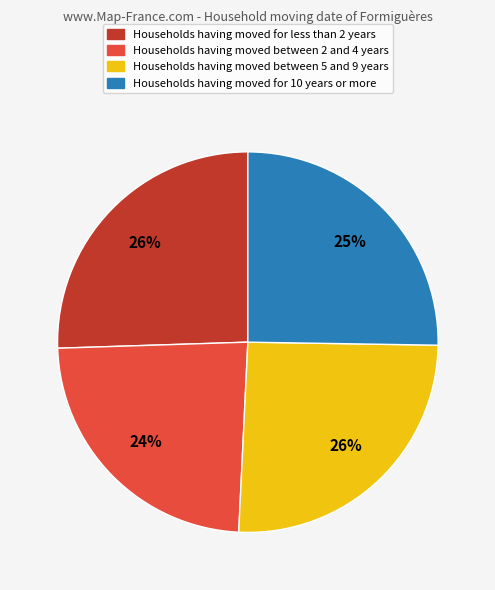

To the nearest percent, what is the difference between the largest and smallest slice percentages?

2%